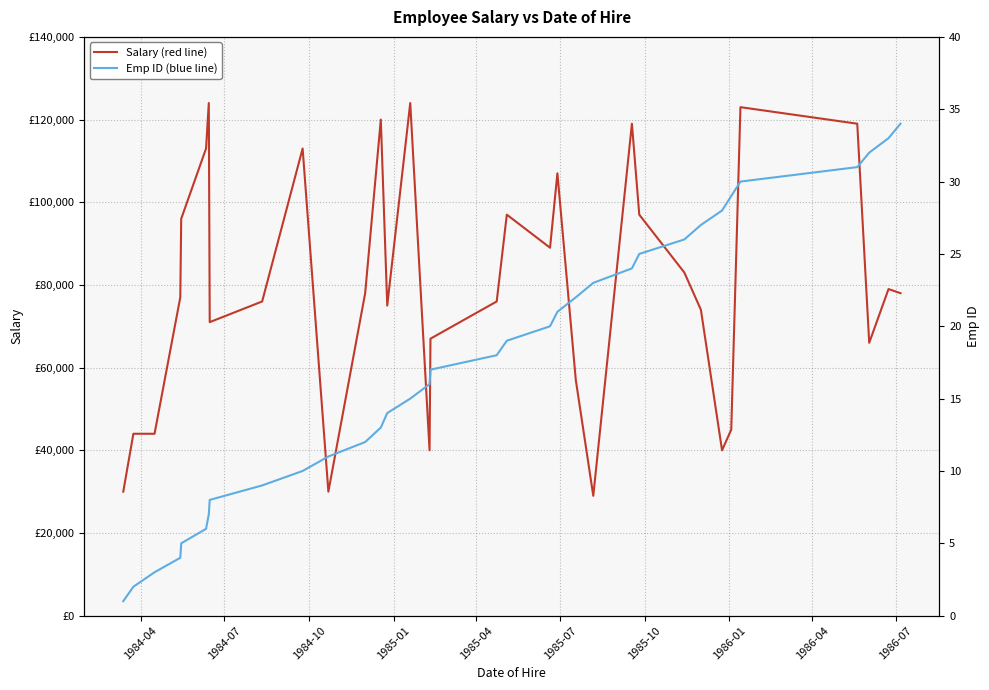

Which series has the largest range (max minus min)?

Salary (red line)